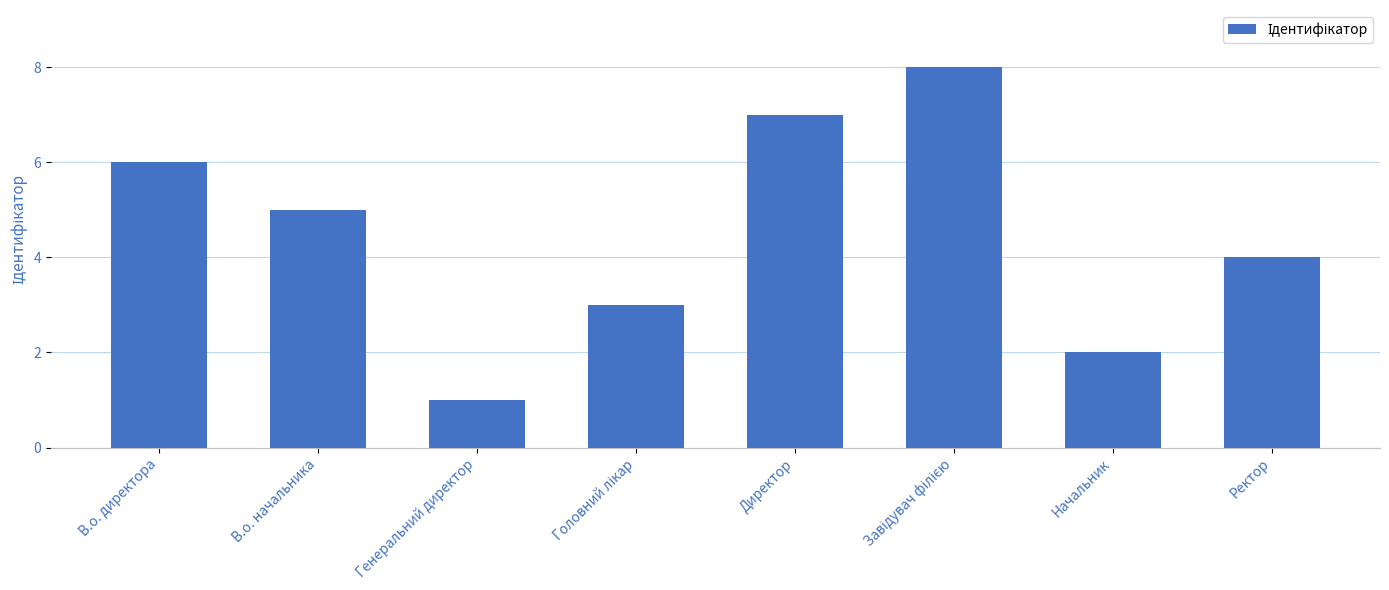

How many values are between 3 and 7?

5